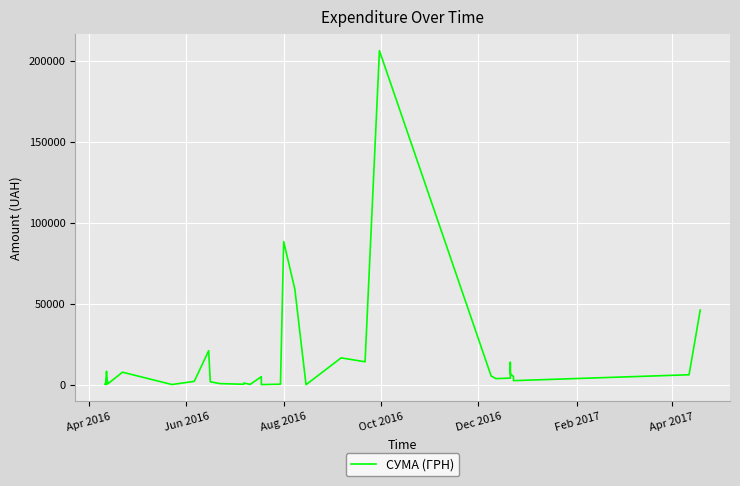

How many interior local valleys (lower than both neighbors) does the data have?

11